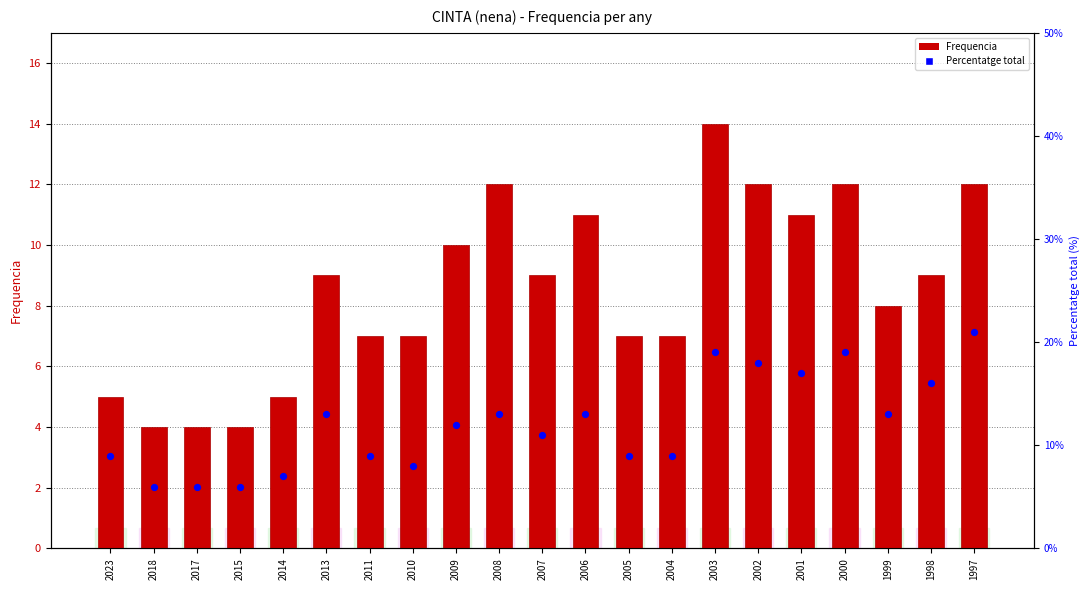

What are all the series names shown in the legend?

Frequencia, Percentatge total